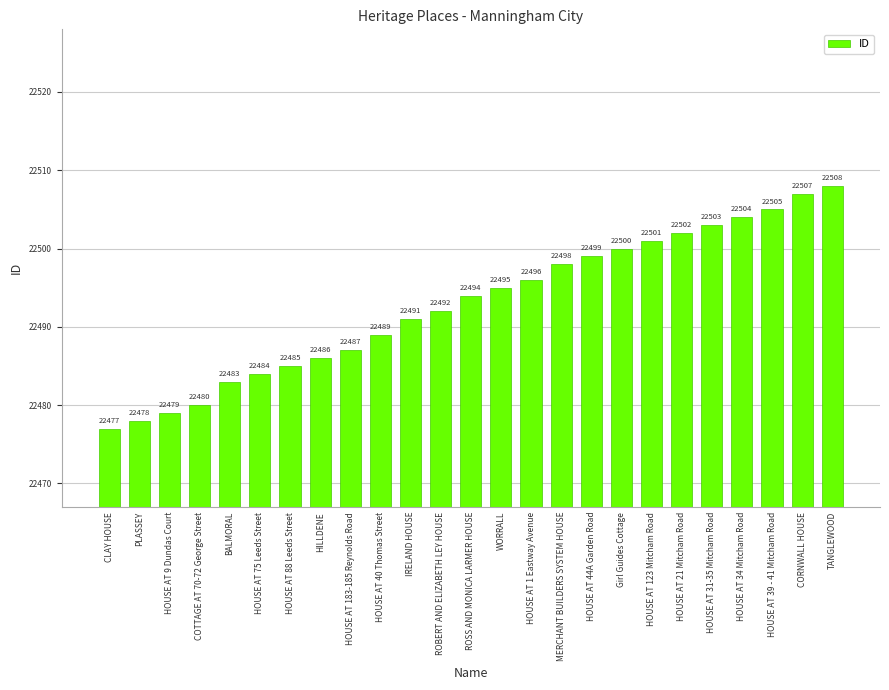

What is the maximum value shown in the chart?

22508